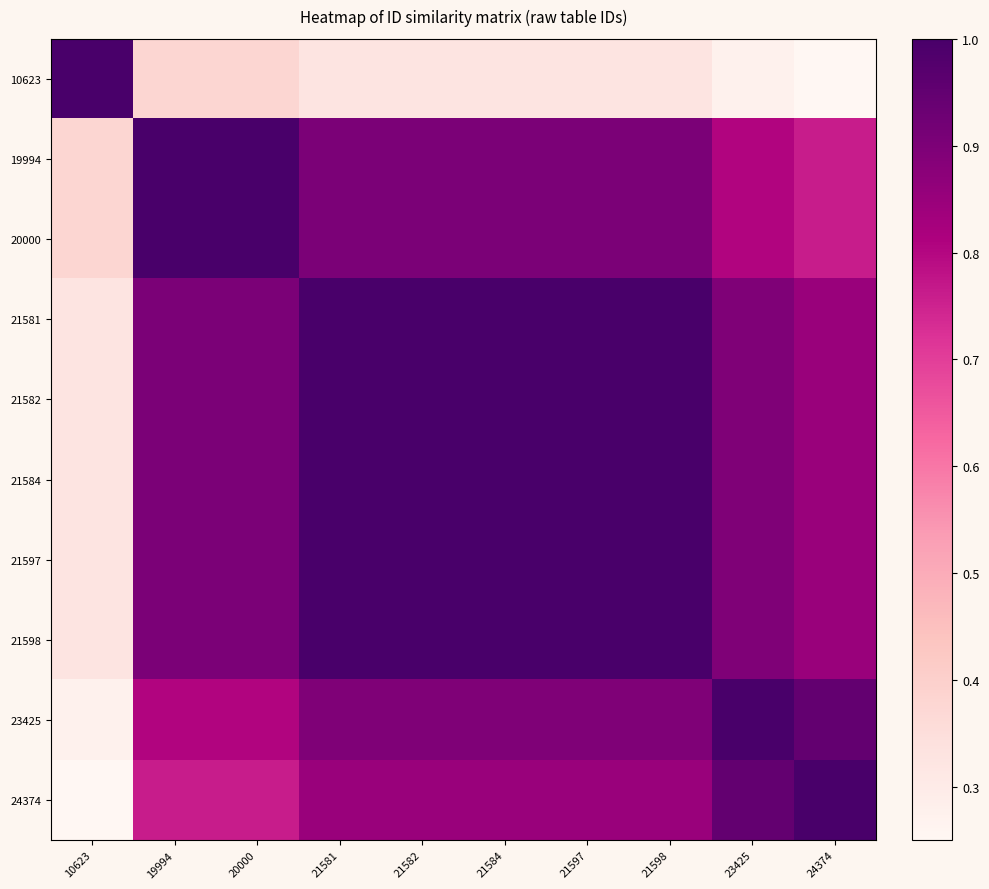

Reading left to right, transcribe all the data shown in this chart.

10623: 10623=1.0	19994=0.4	20000=0.4	21581=0.3	21582=0.3	21584=0.3	21597=0.3	21598=0.3	23425=0.3	24374=0.2
19994: 10623=0.4	19994=1.0	20000=1.0	21581=0.9	21582=0.9	21584=0.9	21597=0.9	21598=0.9	23425=0.8	24374=0.8
20000: 10623=0.4	19994=1.0	20000=1.0	21581=0.9	21582=0.9	21584=0.9	21597=0.9	21598=0.9	23425=0.8	24374=0.8
21581: 10623=0.3	19994=0.9	20000=0.9	21581=1.0	21582=1.0	21584=1.0	21597=1.0	21598=1.0	23425=0.9	24374=0.8
21582: 10623=0.3	19994=0.9	20000=0.9	21581=1.0	21582=1.0	21584=1.0	21597=1.0	21598=1.0	23425=0.9	24374=0.8
21584: 10623=0.3	19994=0.9	20000=0.9	21581=1.0	21582=1.0	21584=1.0	21597=1.0	21598=1.0	23425=0.9	24374=0.8
21597: 10623=0.3	19994=0.9	20000=0.9	21581=1.0	21582=1.0	21584=1.0	21597=1.0	21598=1.0	23425=0.9	24374=0.8
21598: 10623=0.3	19994=0.9	20000=0.9	21581=1.0	21582=1.0	21584=1.0	21597=1.0	21598=1.0	23425=0.9	24374=0.8
23425: 10623=0.3	19994=0.8	20000=0.8	21581=0.9	21582=0.9	21584=0.9	21597=0.9	21598=0.9	23425=1.0	24374=0.9
24374: 10623=0.2	19994=0.8	20000=0.8	21581=0.8	21582=0.8	21584=0.8	21597=0.8	21598=0.8	23425=0.9	24374=1.0